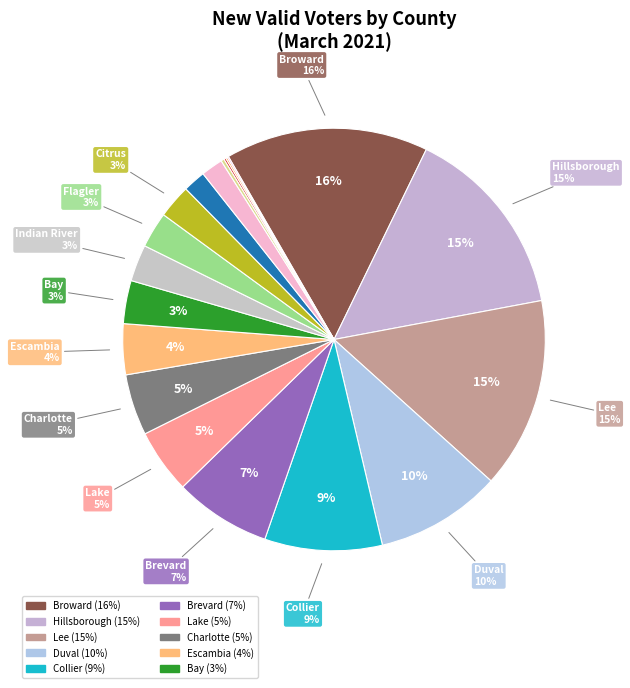

Which slice is the largest?

Broward